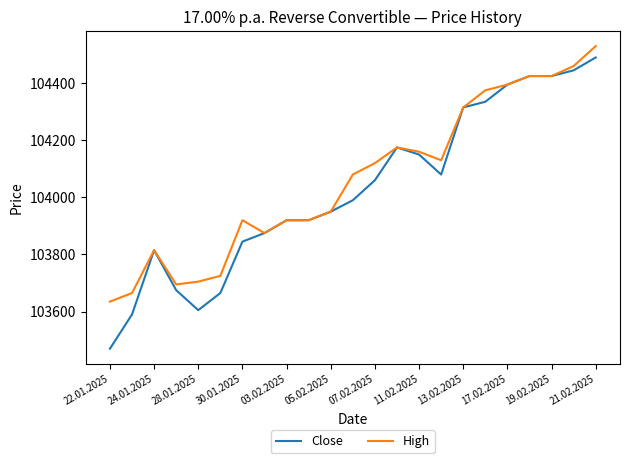

What is the difference between the maximum and minimum values in the Close series?

1020